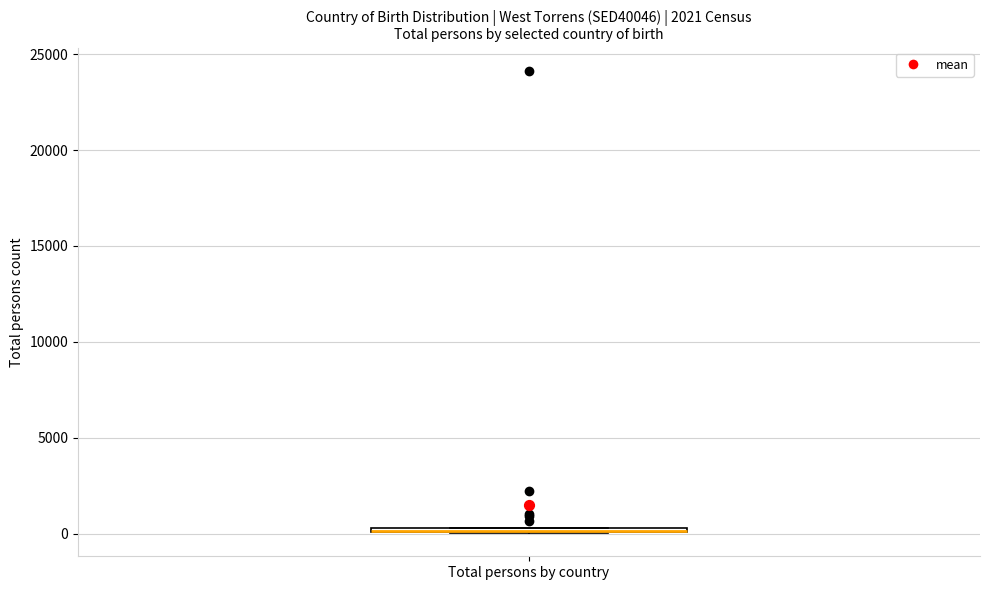

Where is the upper edge of the box for Total persons by country on the y-axis? The values are not printed on the chart, so give them approximately, as read against the axis.

500